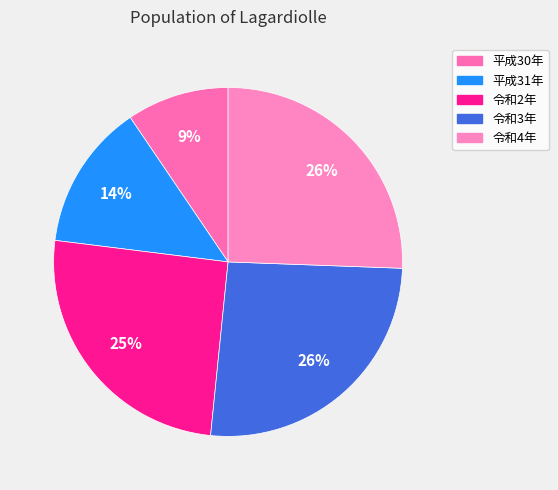

What percentage is the 令和2年 slice, to the nearest percent?

25%